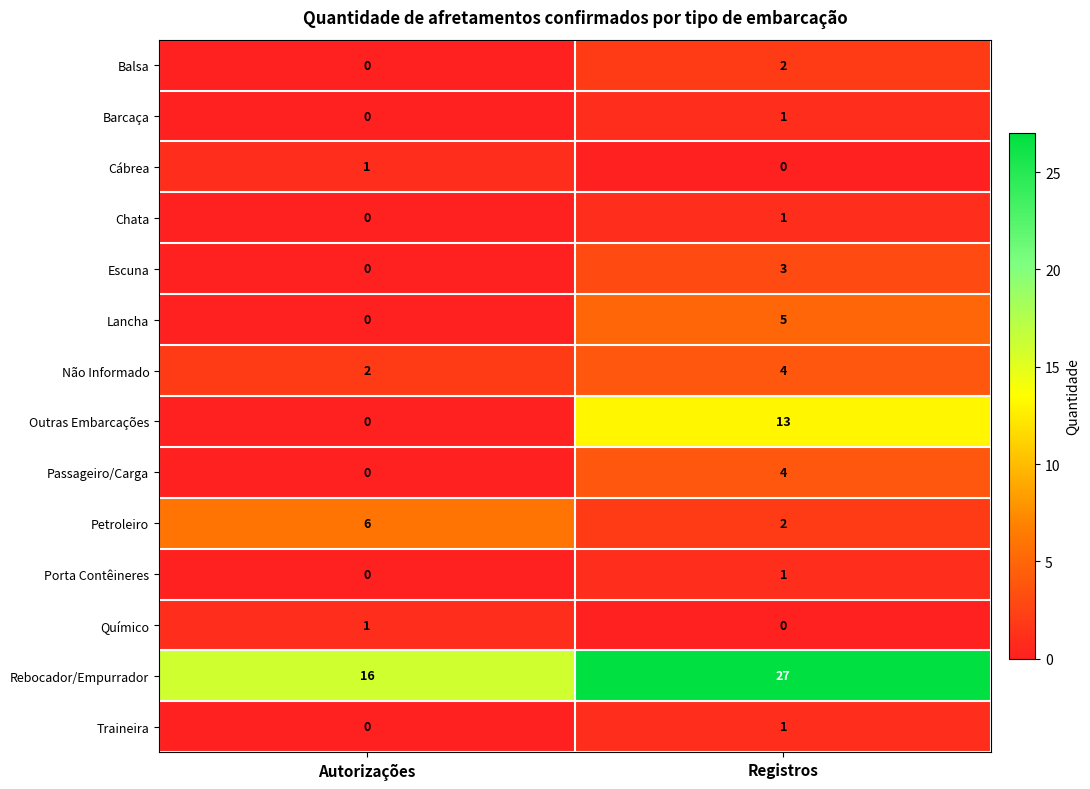

Is it true that Passageiro/Carga equals 4 at Registros?

True